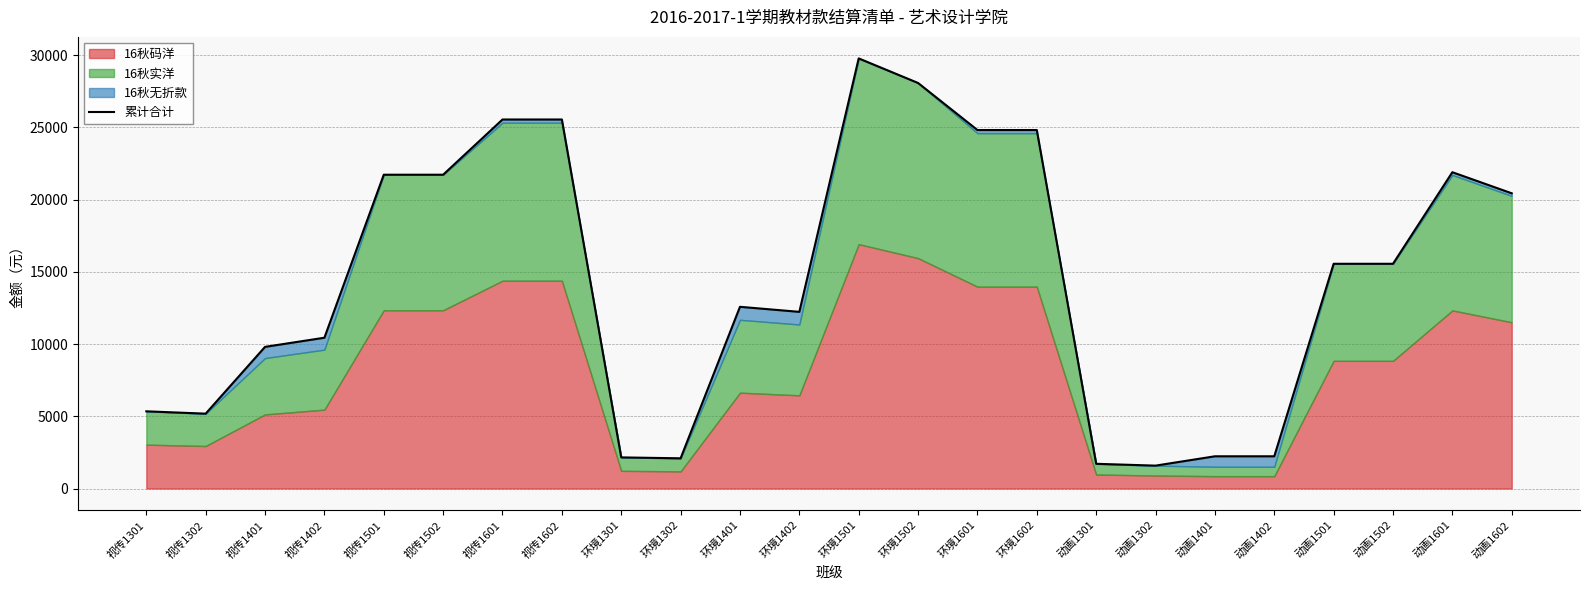

At which label is the value closest to 15677?

动画1501